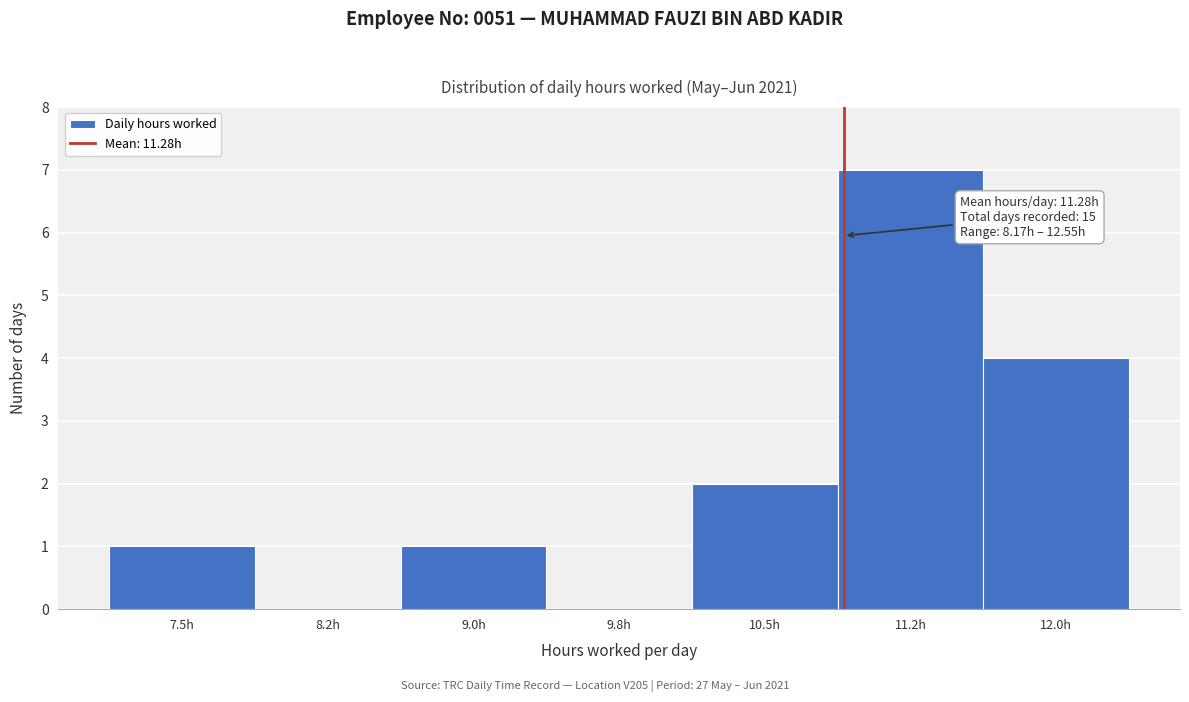

Reading left to right, list all the values displayed in this chart.

7.5h=1	8.2h=0	9.0h=1	9.8h=0	10.5h=2	11.2h=7	12.0h=4